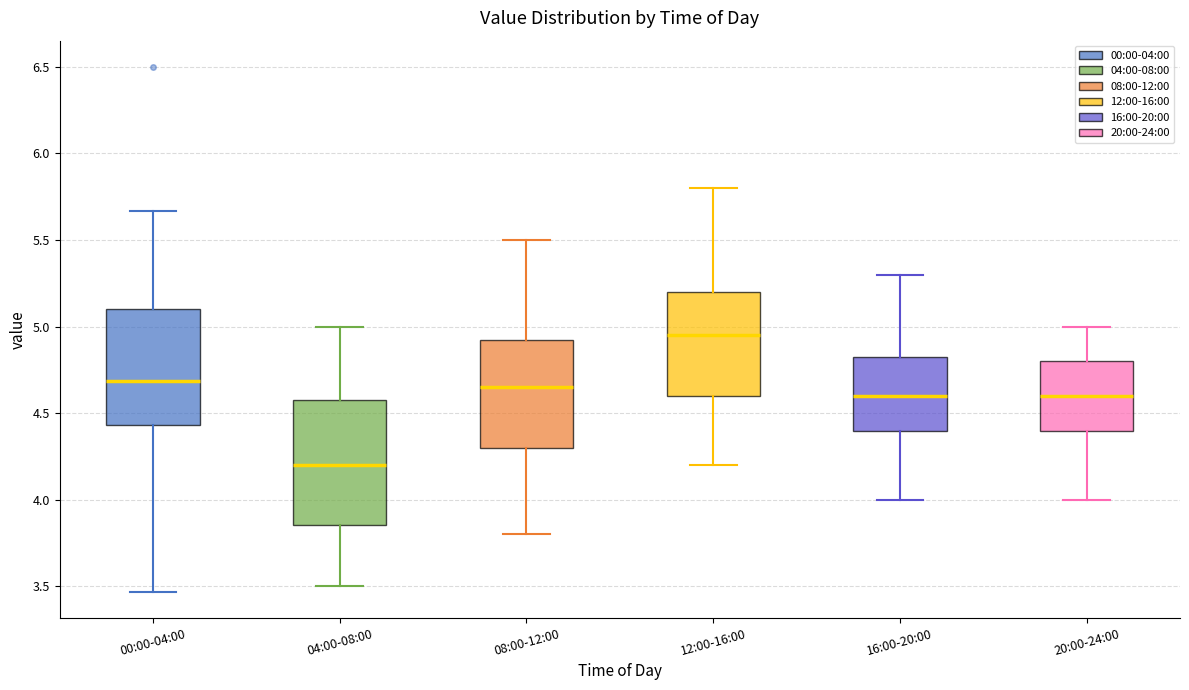

Which box has the lowest median line?

04:00-08:00